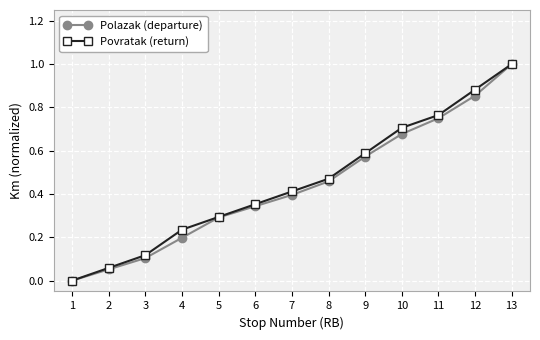

Which series changed the most between 10 and 13?

Polazak (departure)